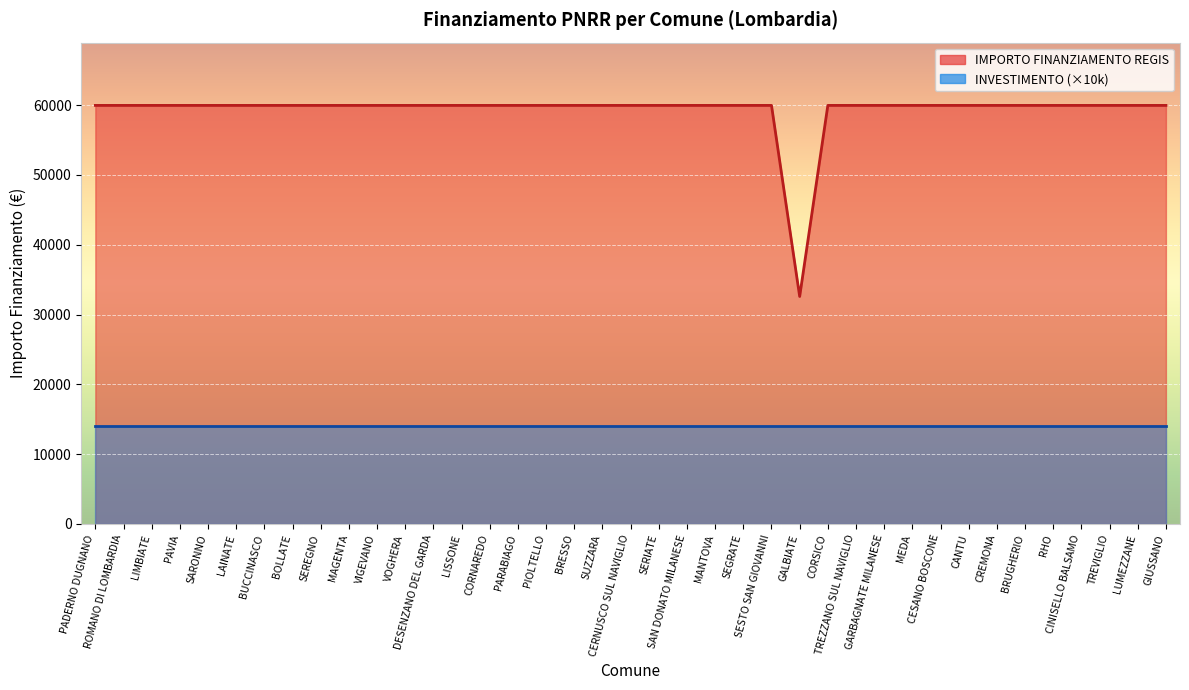

What position from the right is SAN DONATO MILANESE?

18